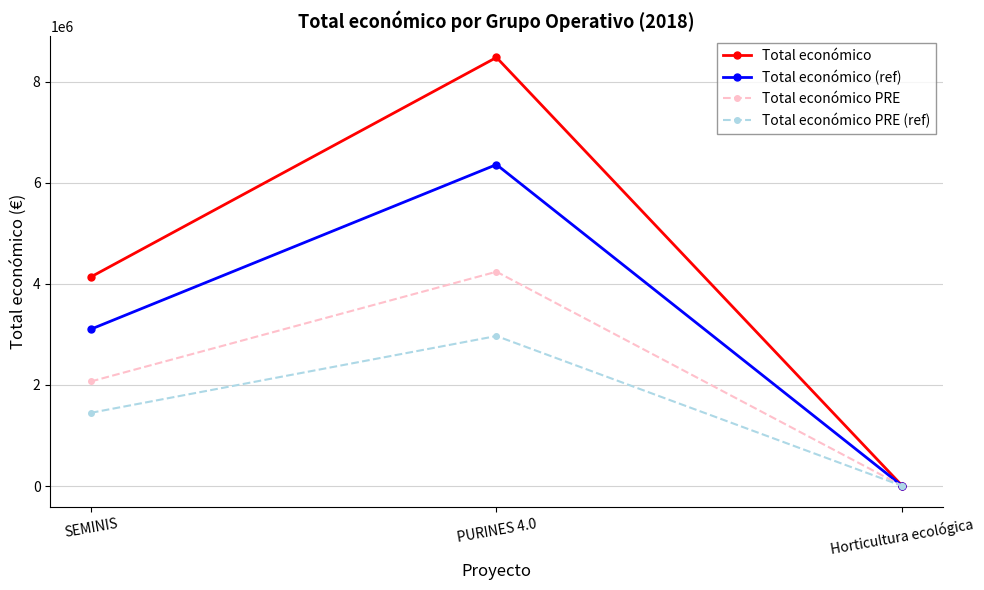

What is the maximum value shown in the chart?

8484999.0